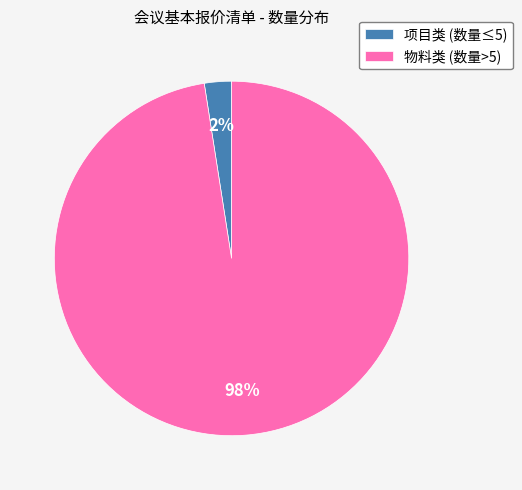

How many slices are in this pie chart?

2